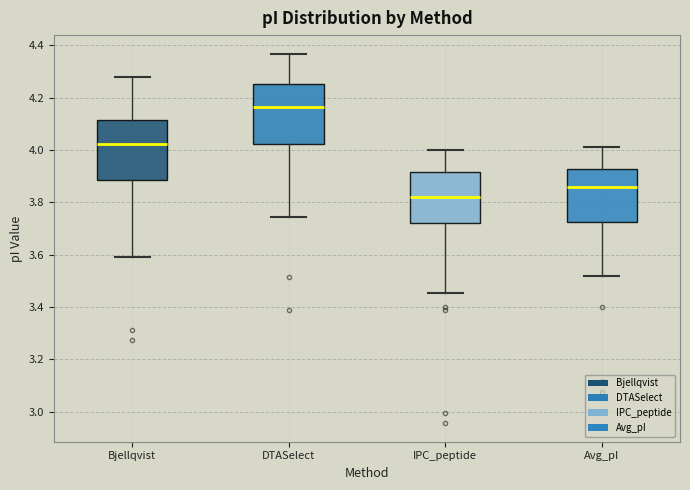

Where is the lower edge of the box for IPC_peptide on the y-axis? The values are not printed on the chart, so give them approximately, as read against the axis.

3.72